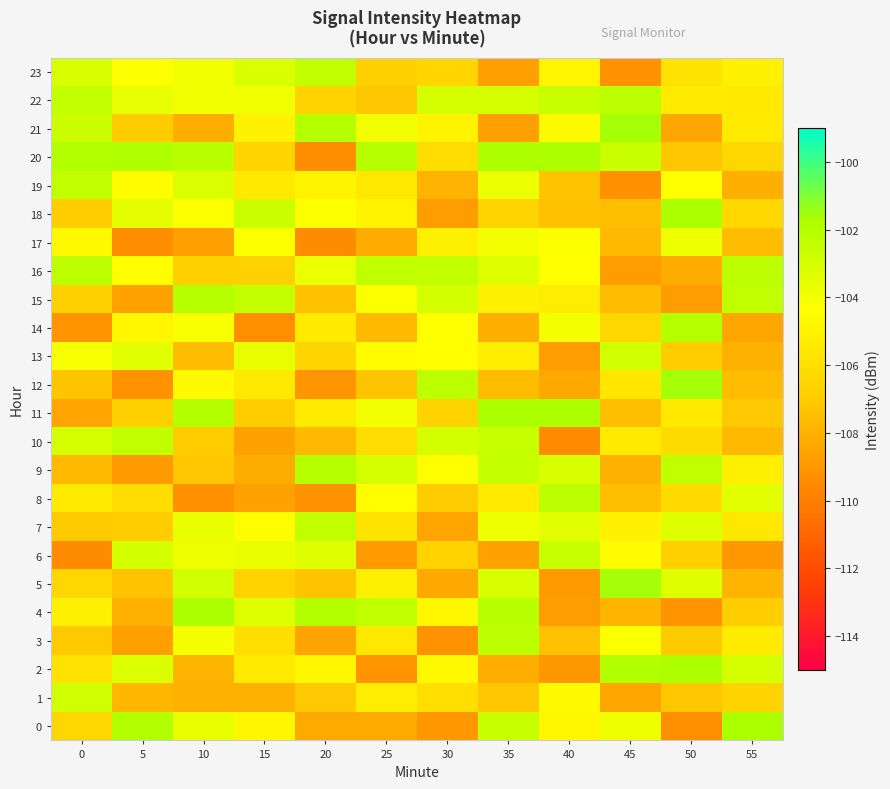

At how many categories does at least one series exceed -108?

12